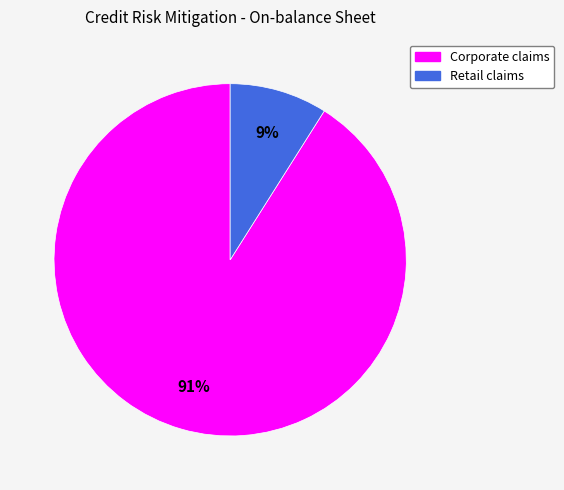

To the nearest percent, what percentage of the pie is Retail claims?

9%